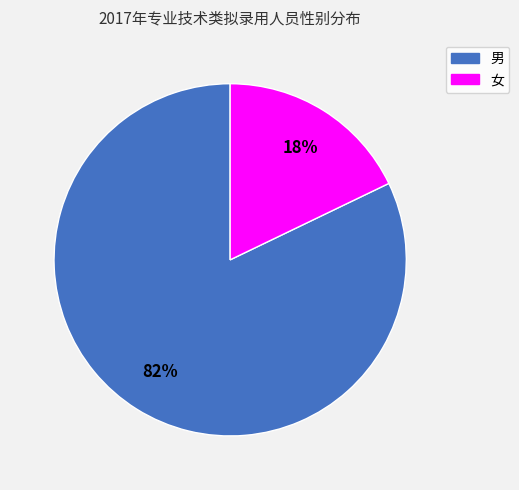

To the nearest percent, what is the difference between the largest and smallest slice percentages?

64%